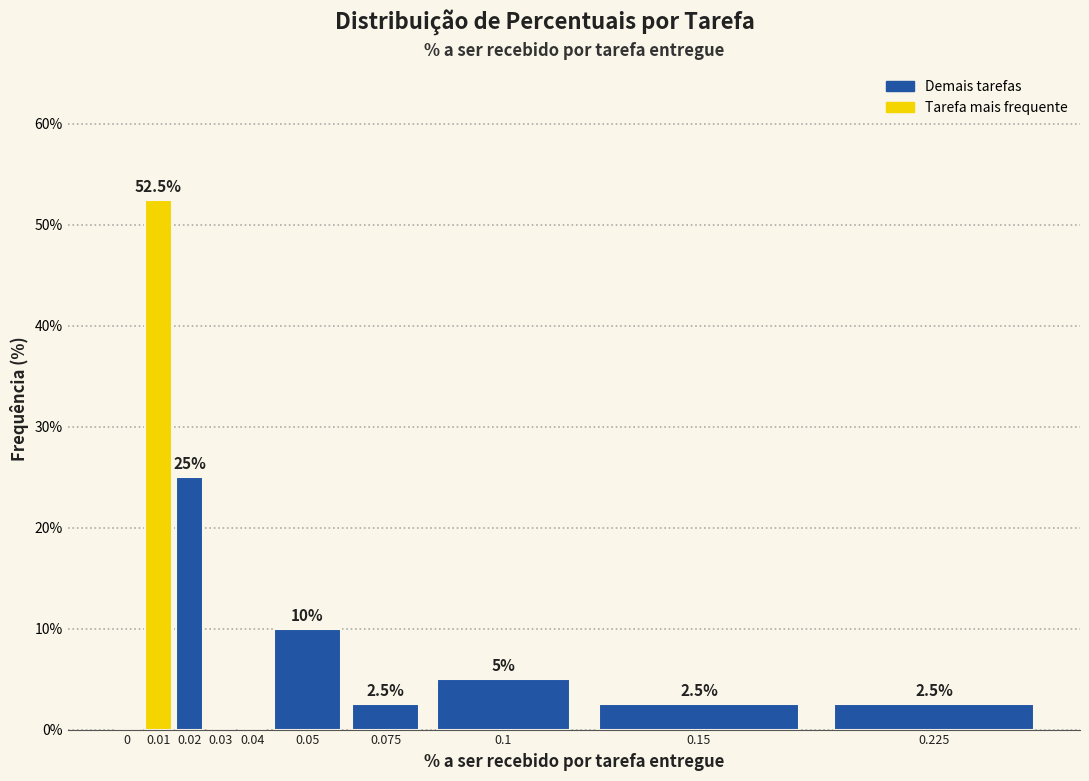

Reading right to left, what are all the values shown in this chart?

0.225=2.5	0.15=2.5	0.1=5.0	0.075=2.5	0.05=10.0	0.04=0.0	0.03=0.0	0.02=25.0	0.01=52.5	0=0.0